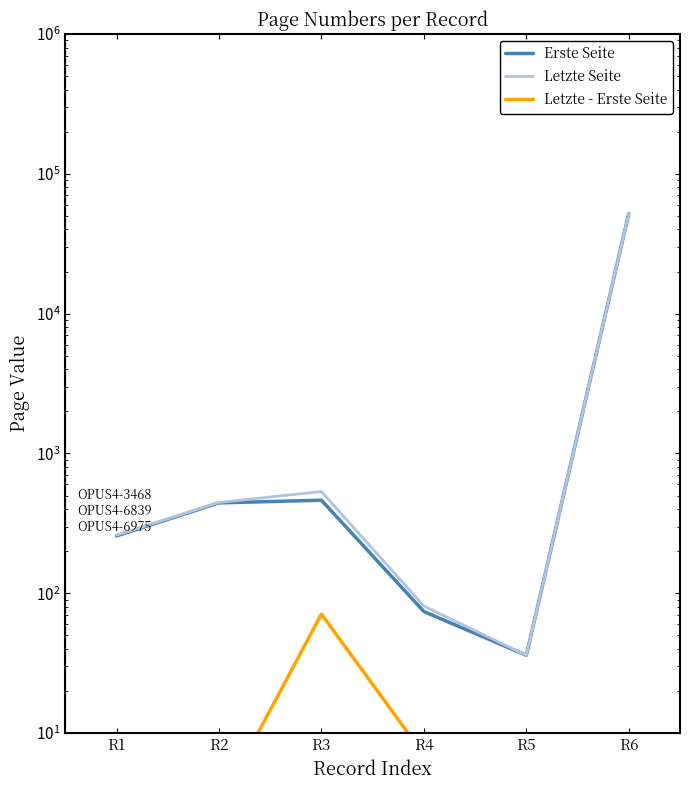

Between R4 and R1, which is larger?

R1